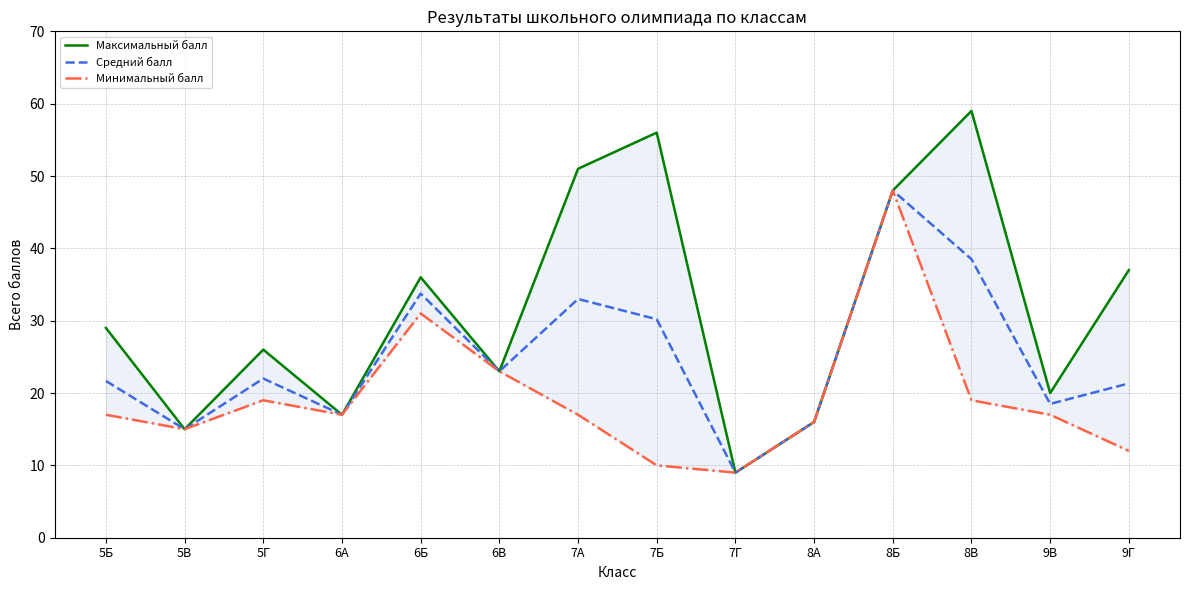

The value of Минимальный балл at 8Б is 22.1. True or false?

False